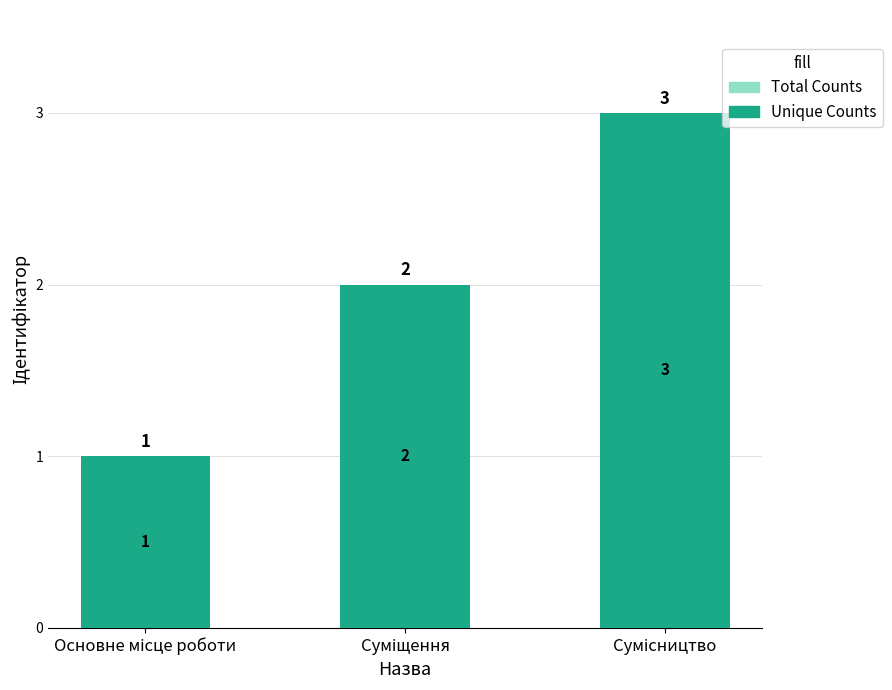

What is the difference between the maximum and minimum values in the Total Counts series?

2